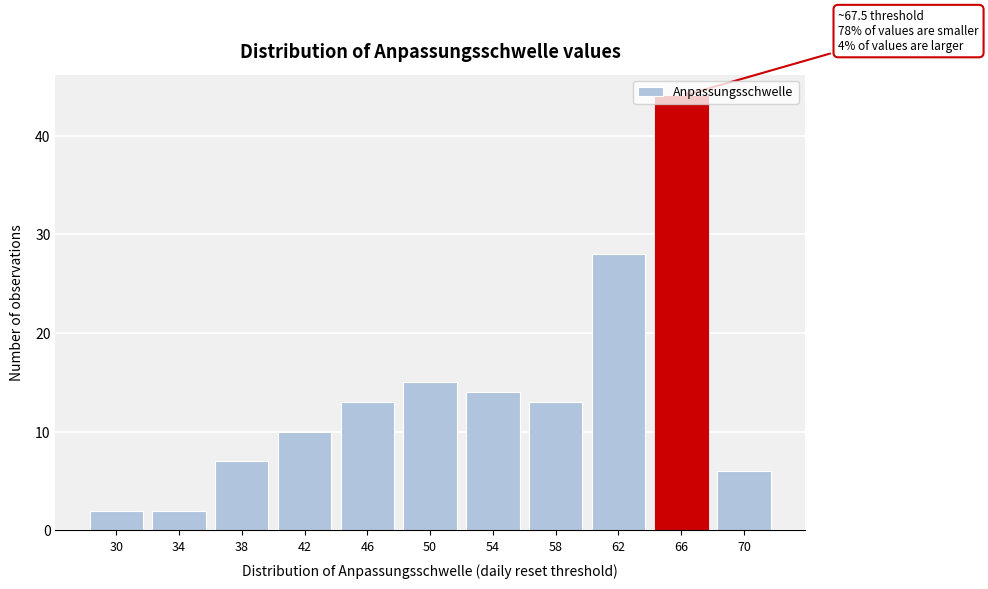

At which category does the chart reach its peak across all series?

66